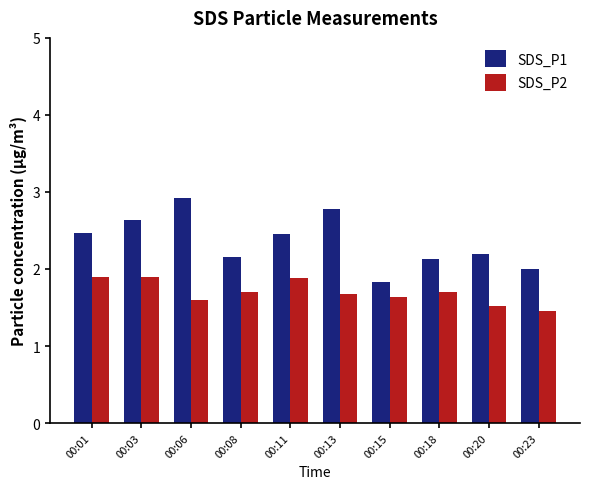

What is the value of the SDS_P2 bar at the 9th from the left?

1.5